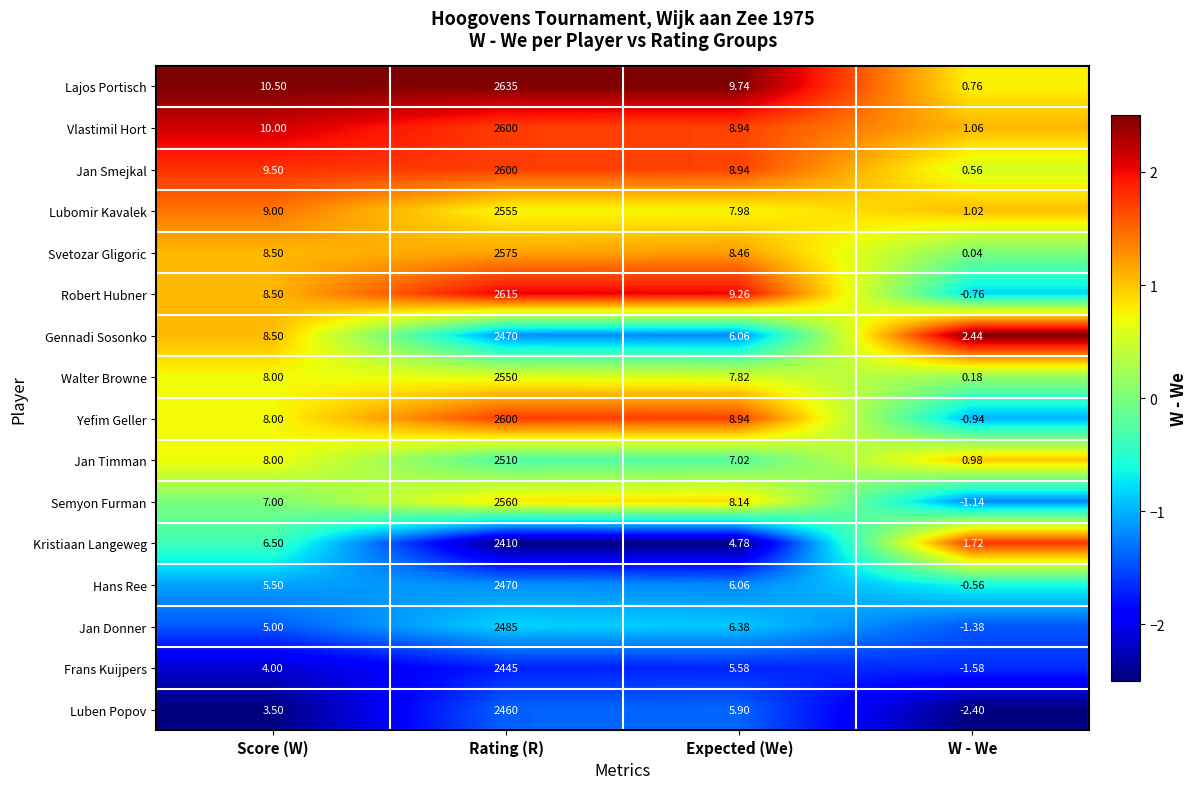

Which series changed the most between Rating (R) and W - We?

Lajos Portisch